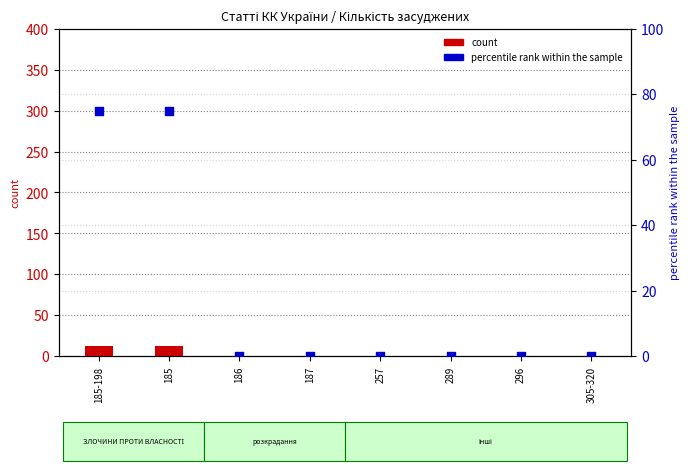

Which series reaches the minimum Y coordinate?

count